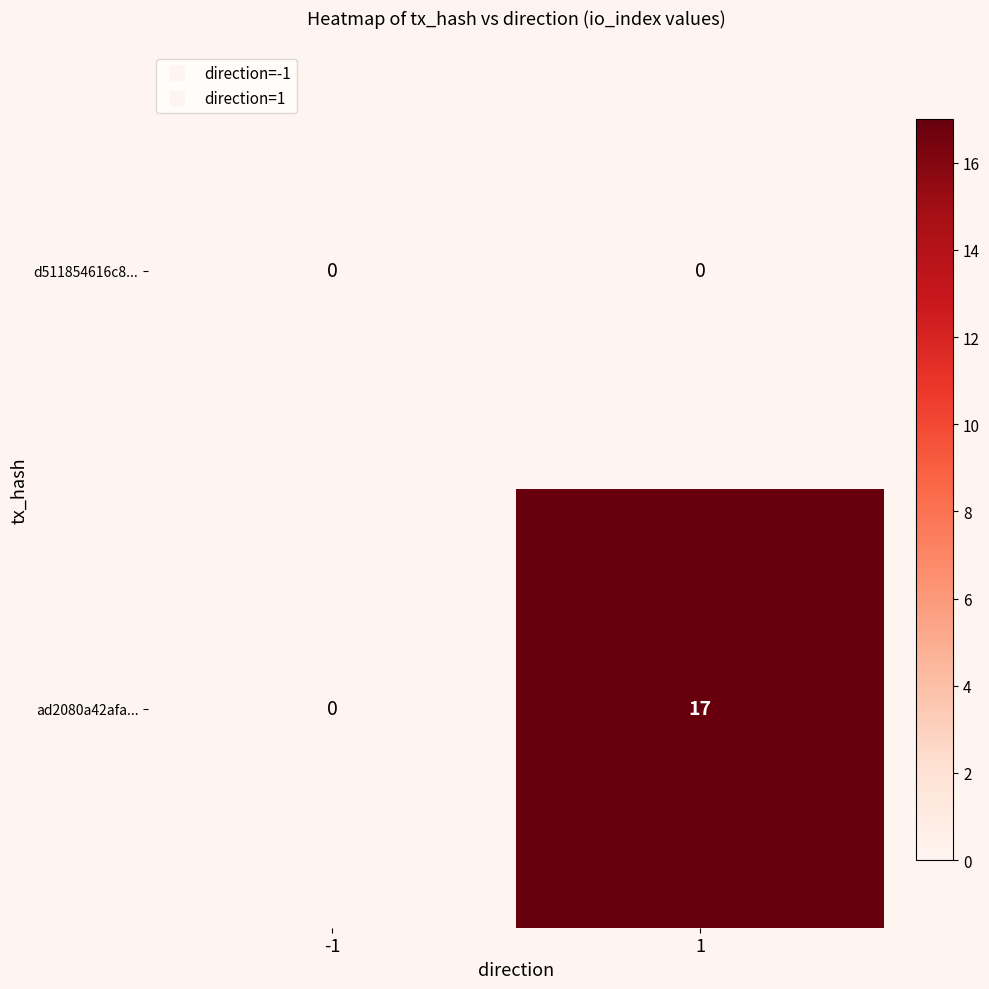

List the series in order of their peak value, lowest first.

d511854616c8..., ad2080a42afa...